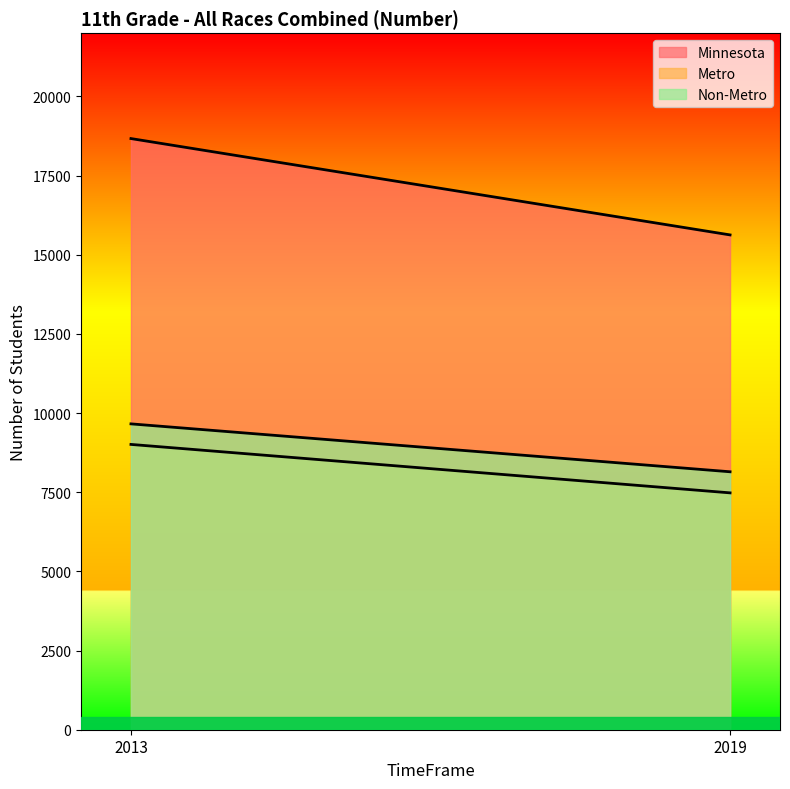

The Metro series shows 14704 at 2013. True or false?

False